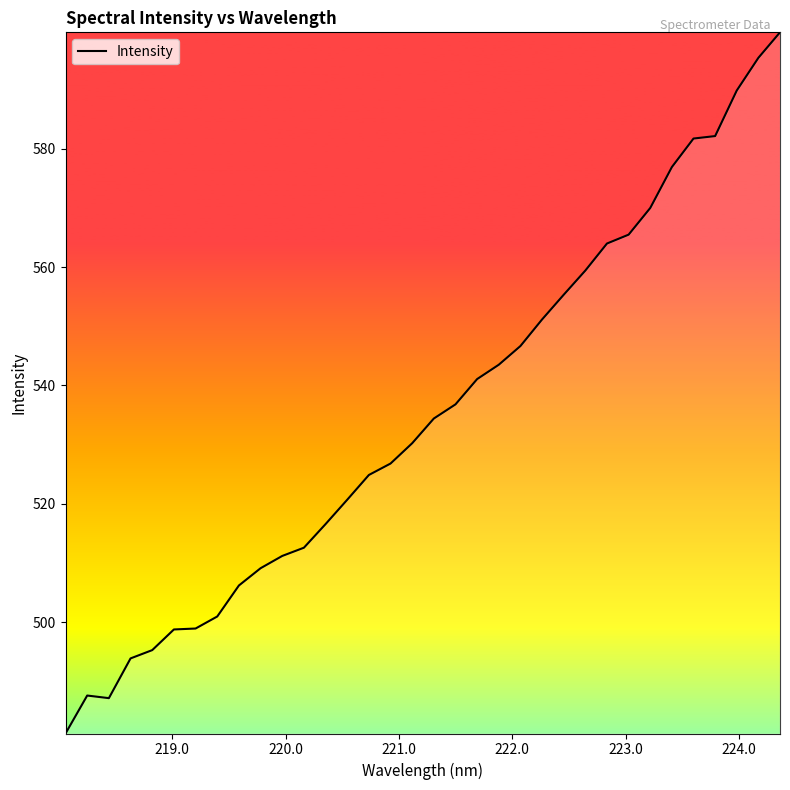

What is the maximum value shown in the chart?

599.7